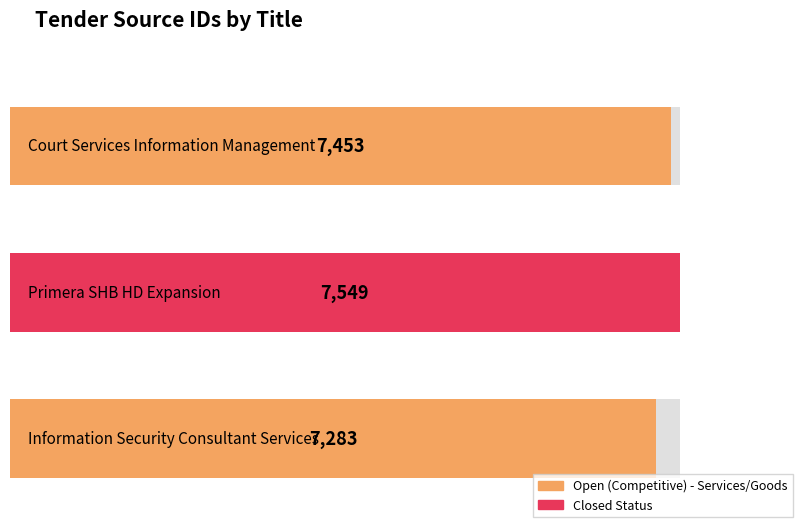

Reading left to right, what are all the values shown in this chart?

7453	7549	7283